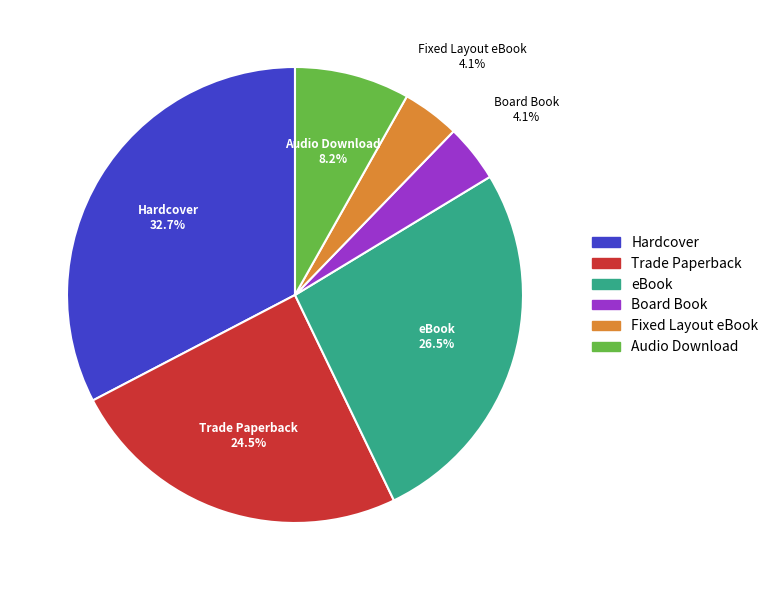

How many segments does this pie chart have?

6